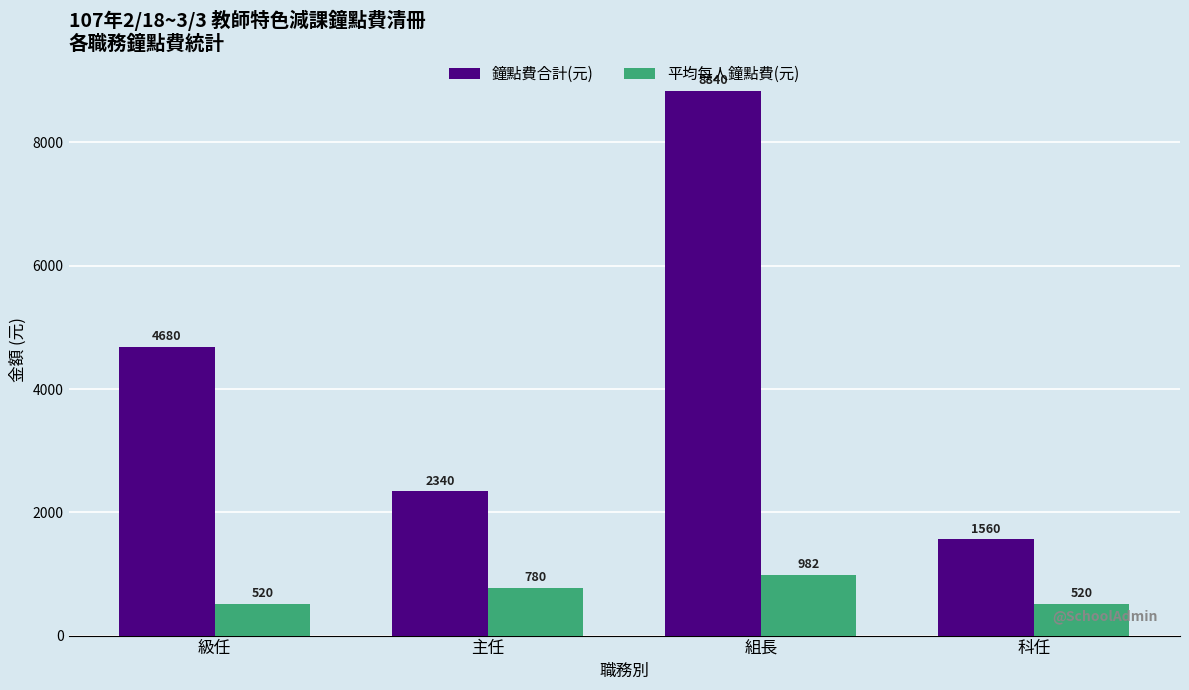

Is the value of 鐘點費合計(元) at 科任 greater than the value of 平均每人鐘點費(元) at 組長?

Yes